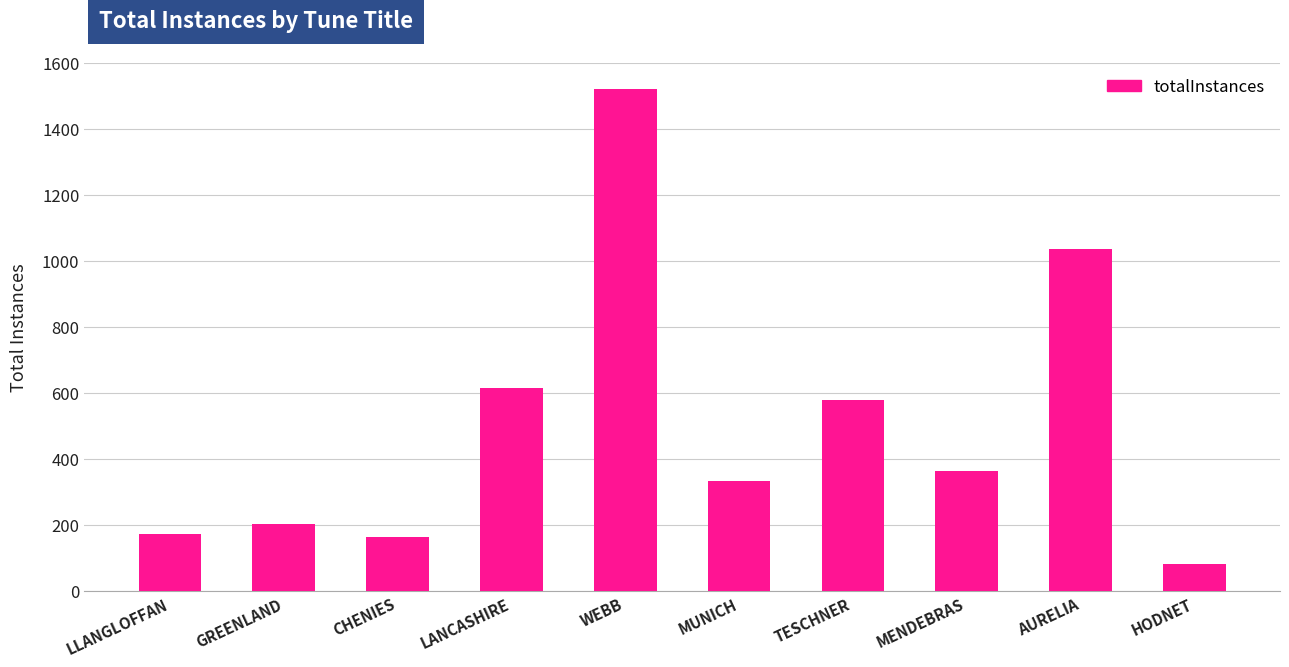

What position from the left is LLANGLOFFAN?

1